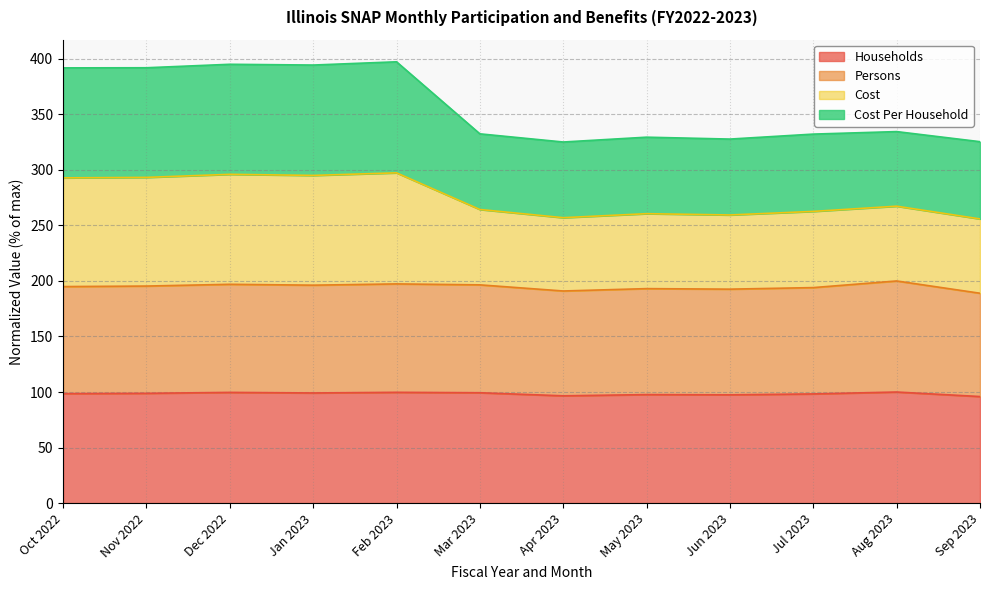

What is the maximum value shown in the chart?

397.4